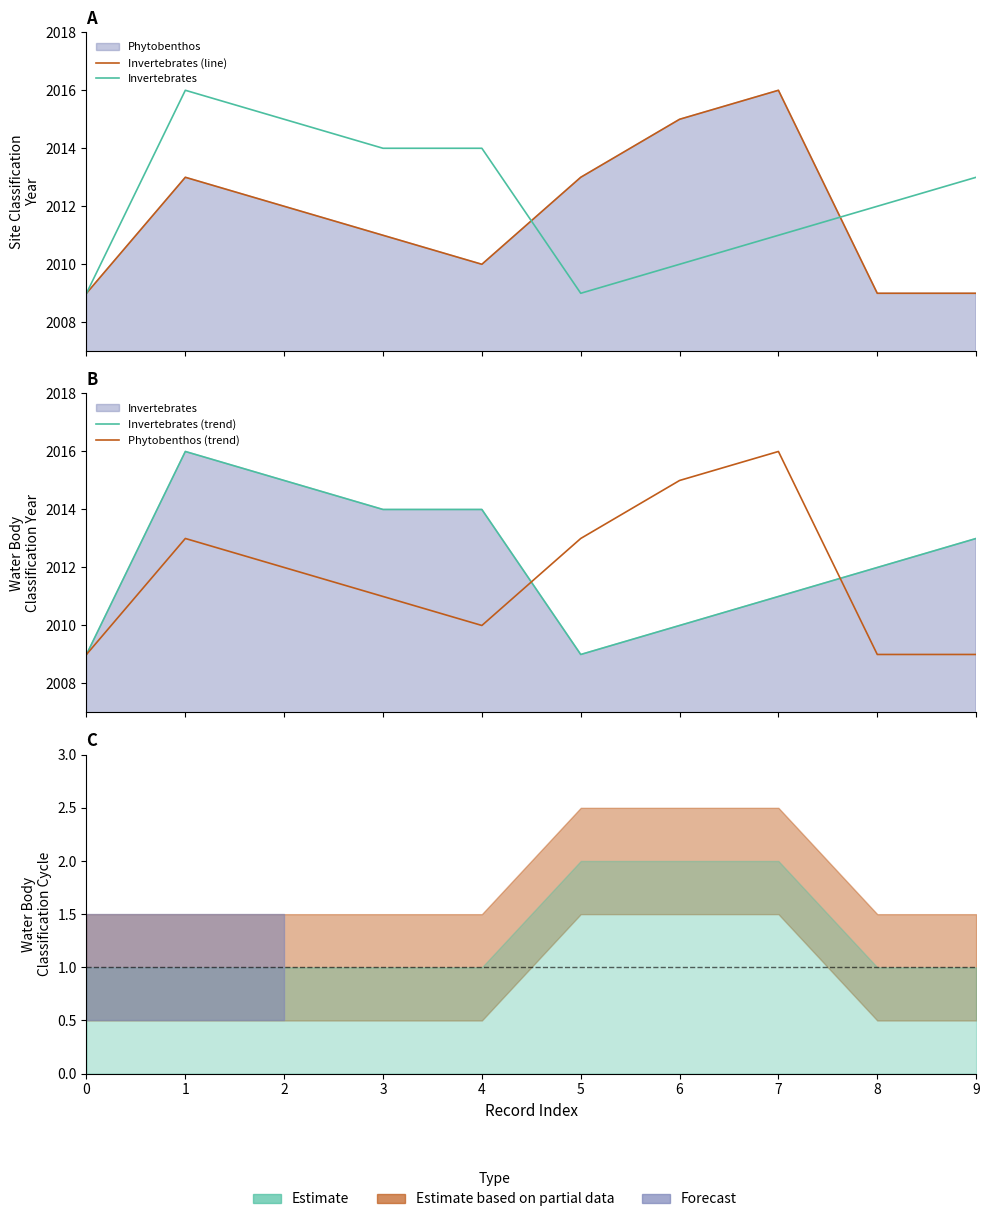

Is the value of Invertebrates (trend) at 9 greater than the value of Invertebrates at 1?

No